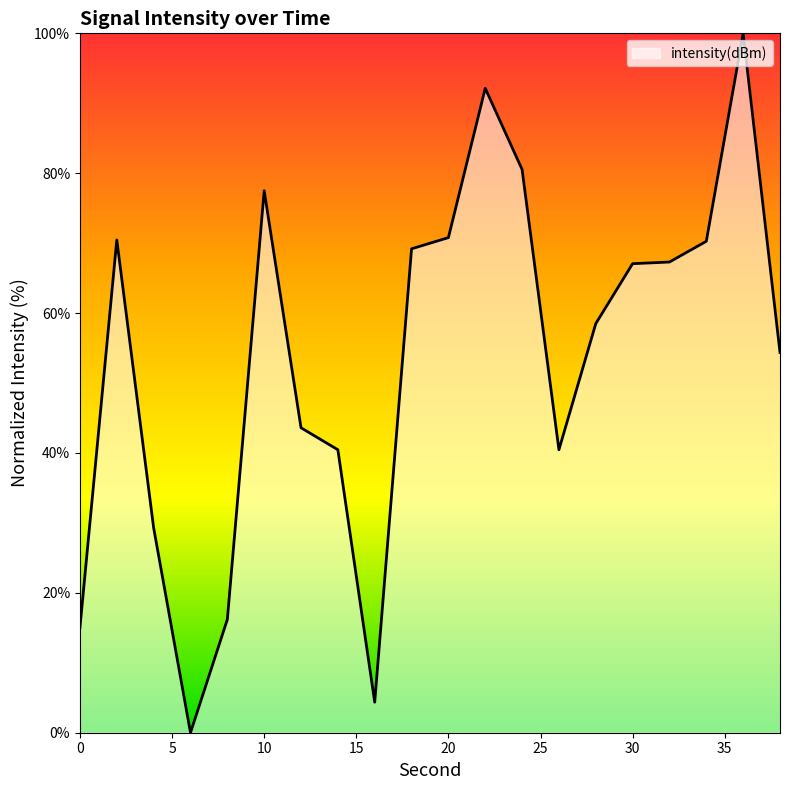

What is the greatest value displayed?

100.0